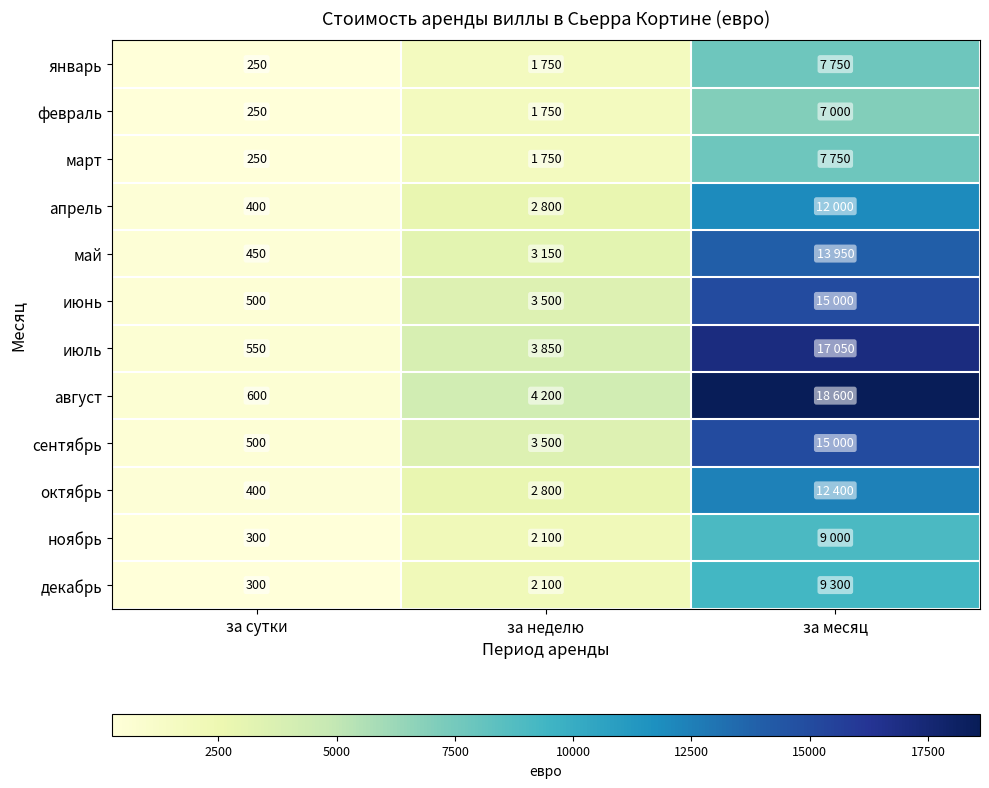

The value of сентябрь at за сутки is 685. True or false?

False